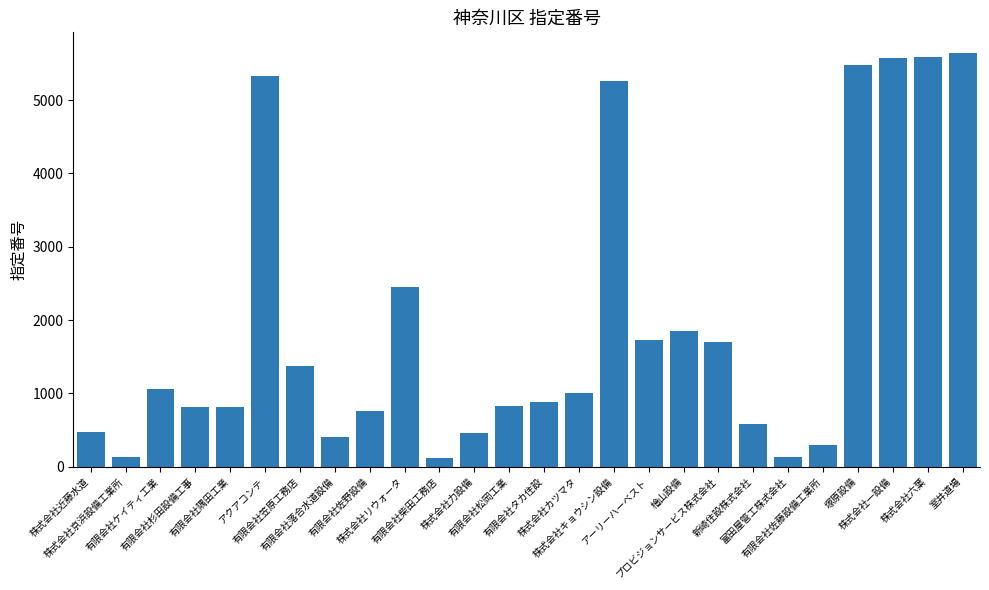

What is the ratio of the value at 株式会社力設備 to the value at 富田屋管工株式会社?

3.6